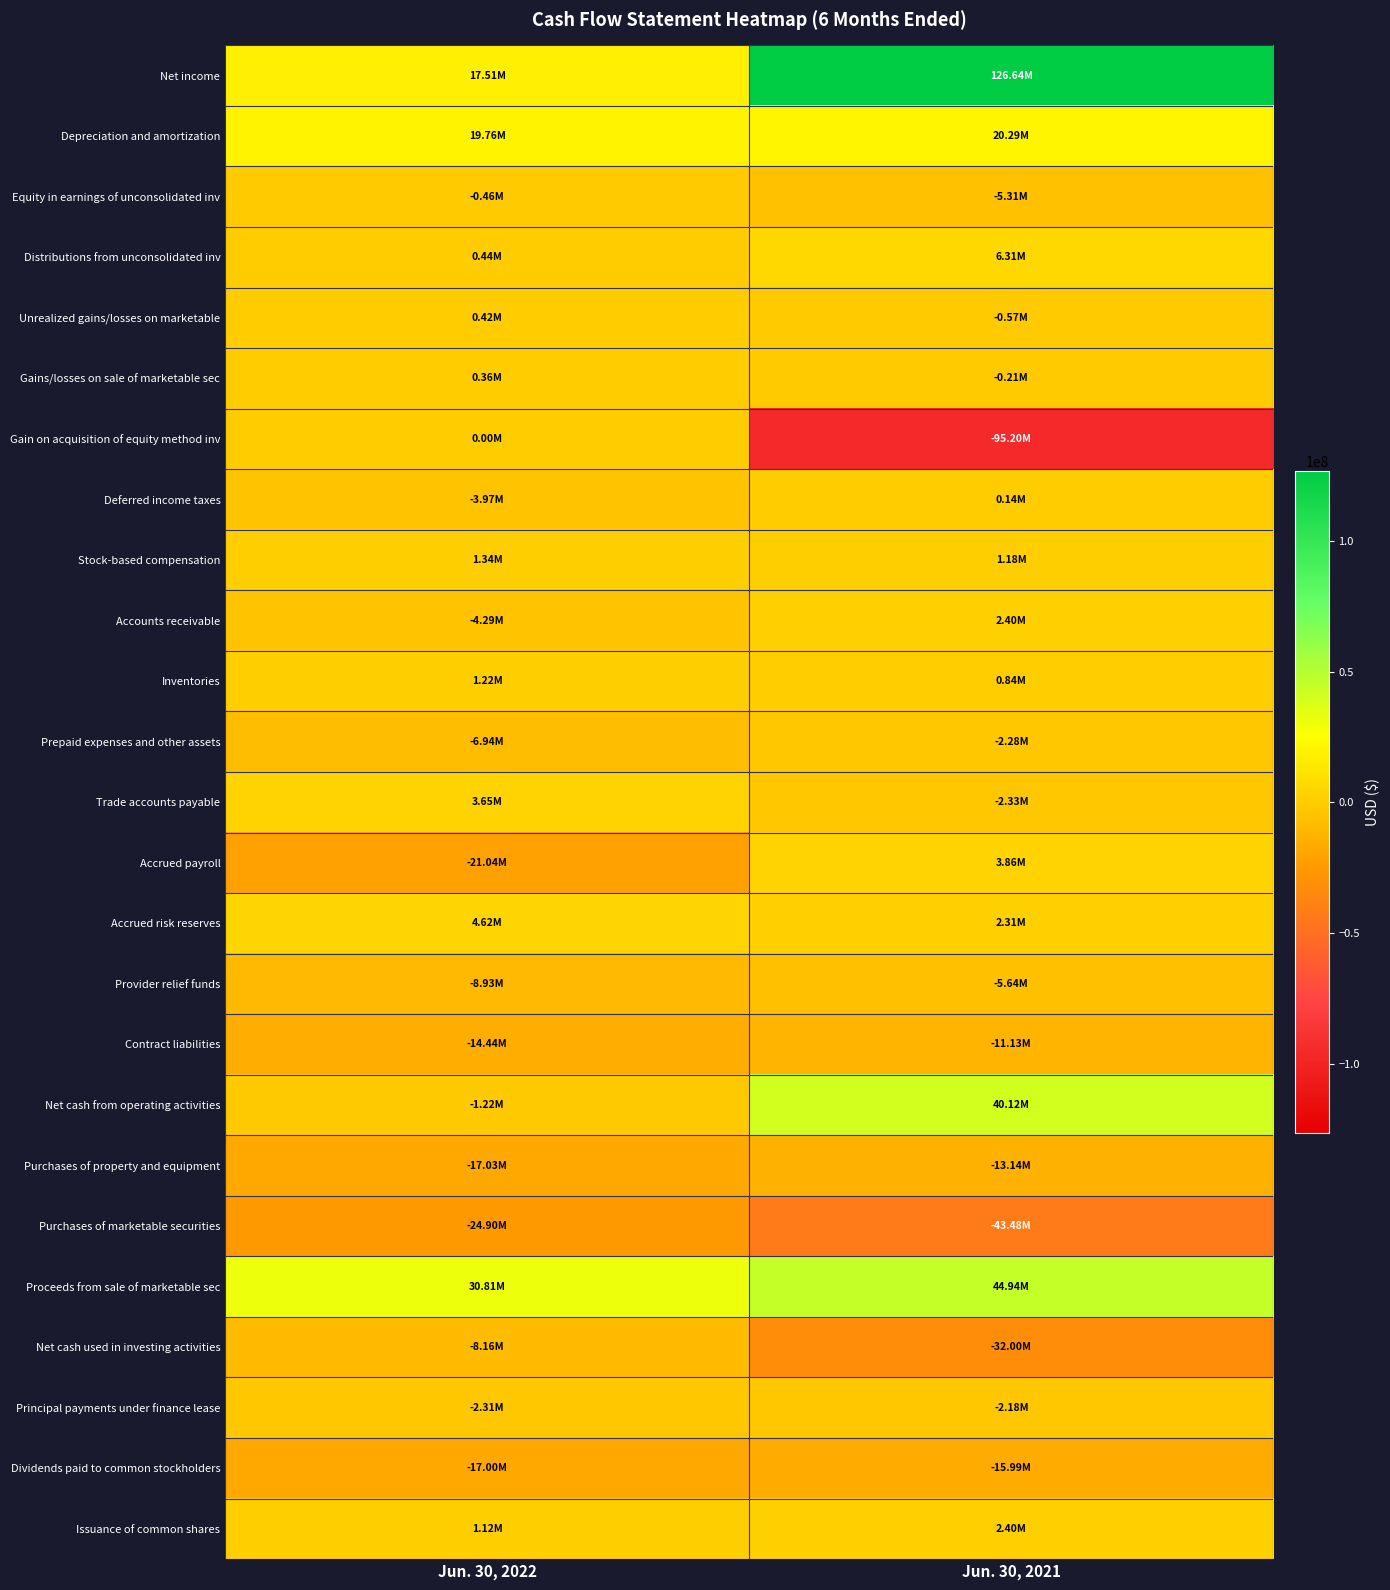

Reading right to left, what are all the values shown in this chart?

Net income: Jun. 30, 2021=126638000	Jun. 30, 2022=17510000
Depreciation and amortization: Jun. 30, 2021=20292000	Jun. 30, 2022=19758000
Equity in earnings of unconsolidated inv: Jun. 30, 2021=-5306000	Jun. 30, 2022=-464000
Distributions from unconsolidated inv: Jun. 30, 2021=6314000	Jun. 30, 2022=439000
Unrealized gains/losses on marketable: Jun. 30, 2021=-570000	Jun. 30, 2022=423000
Gains/losses on sale of marketable sec: Jun. 30, 2021=-212000	Jun. 30, 2022=364000
Gain on acquisition of equity method inv: Jun. 30, 2021=-95202000	Jun. 30, 2022=0
Deferred income taxes: Jun. 30, 2021=140000	Jun. 30, 2022=-3966000
Stock-based compensation: Jun. 30, 2021=1179000	Jun. 30, 2022=1341000
Accounts receivable: Jun. 30, 2021=2402000	Jun. 30, 2022=-4291000
Inventories: Jun. 30, 2021=842000	Jun. 30, 2022=1219000
Prepaid expenses and other assets: Jun. 30, 2021=-2278000	Jun. 30, 2022=-6936000
Trade accounts payable: Jun. 30, 2021=-2325000	Jun. 30, 2022=3652000
Accrued payroll: Jun. 30, 2021=3858000	Jun. 30, 2022=-21037000
Accrued risk reserves: Jun. 30, 2021=2313000	Jun. 30, 2022=4615000
Provider relief funds: Jun. 30, 2021=-5639000	Jun. 30, 2022=-8927000
Contract liabilities: Jun. 30, 2021=-11132000	Jun. 30, 2022=-14436000
Net cash from operating activities: Jun. 30, 2021=40122000	Jun. 30, 2022=-1215000
Purchases of property and equipment: Jun. 30, 2021=-13143000	Jun. 30, 2022=-17033000
Purchases of marketable securities: Jun. 30, 2021=-43483000	Jun. 30, 2022=-24897000
Proceeds from sale of marketable sec: Jun. 30, 2021=44939000	Jun. 30, 2022=30814000
Net cash used in investing activities: Jun. 30, 2021=-31995000	Jun. 30, 2022=-8163000
Principal payments under finance lease: Jun. 30, 2021=-2178000	Jun. 30, 2022=-2312000
Dividends paid to common stockholders: Jun. 30, 2021=-15990000	Jun. 30, 2022=-17002000
Issuance of common shares: Jun. 30, 2021=2405000	Jun. 30, 2022=1120000